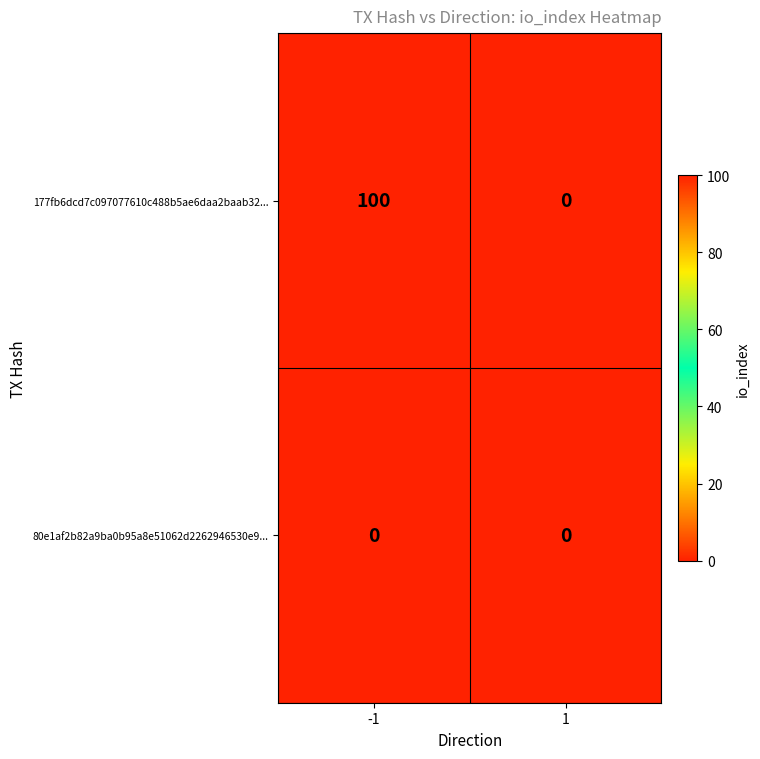

True or false: 177fb6dcd7c097077610c488b5ae6daa2baab32... has a value of 164 at -1.

False